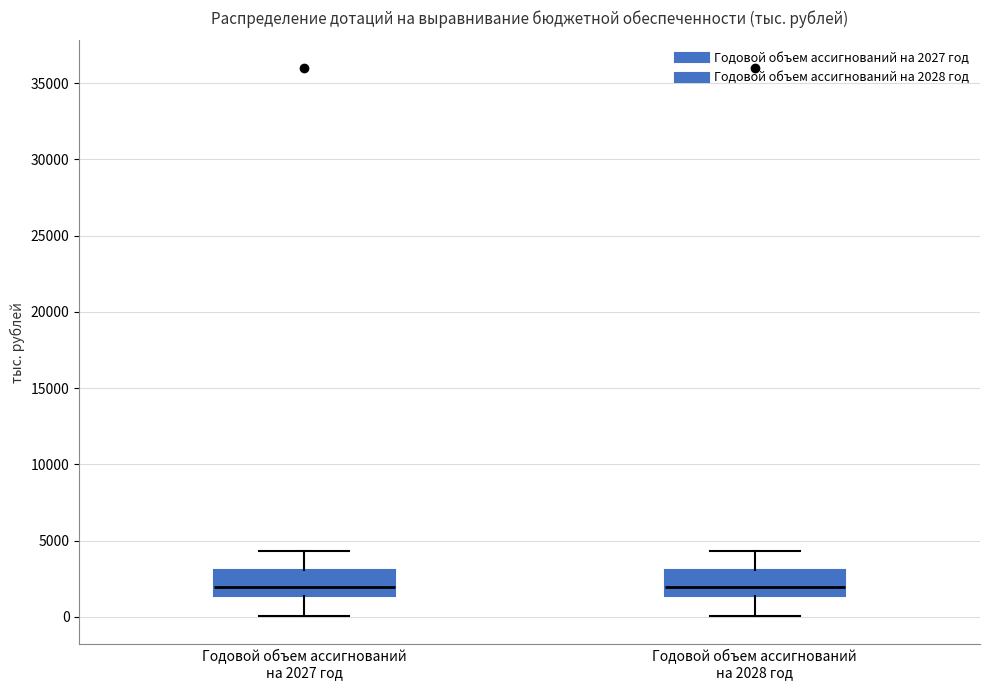

Reading left to right, transcribe this box plot: for each box, give where its median line is, the range the box spans, and where its two whiskers end, as read against the y-axis. The values are not printed on the chart, so give them approximately, as read against the axis.

Годовой объем ассигнований на 2027 год: median 2000, box 1500 to 3000, whiskers 0 to 4500
Годовой объем ассигнований на 2028 год: median 2000, box 1500 to 3000, whiskers 0 to 4500